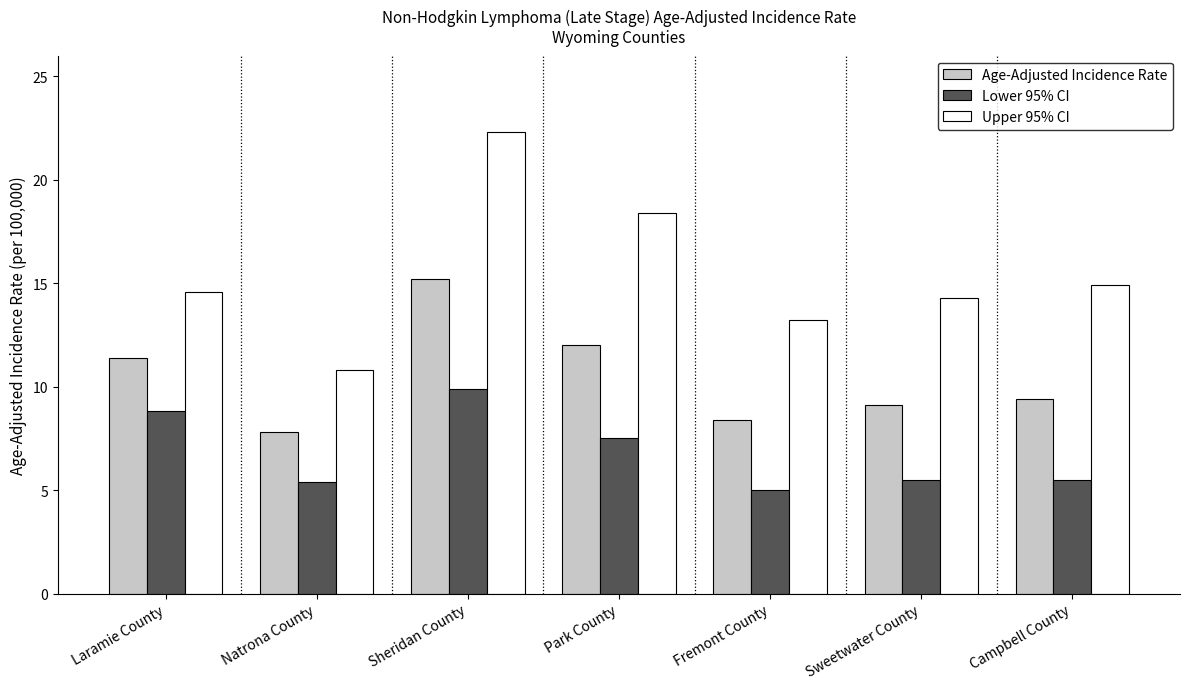

At which label is Age-Adjusted Incidence Rate closest to 11?

Laramie County